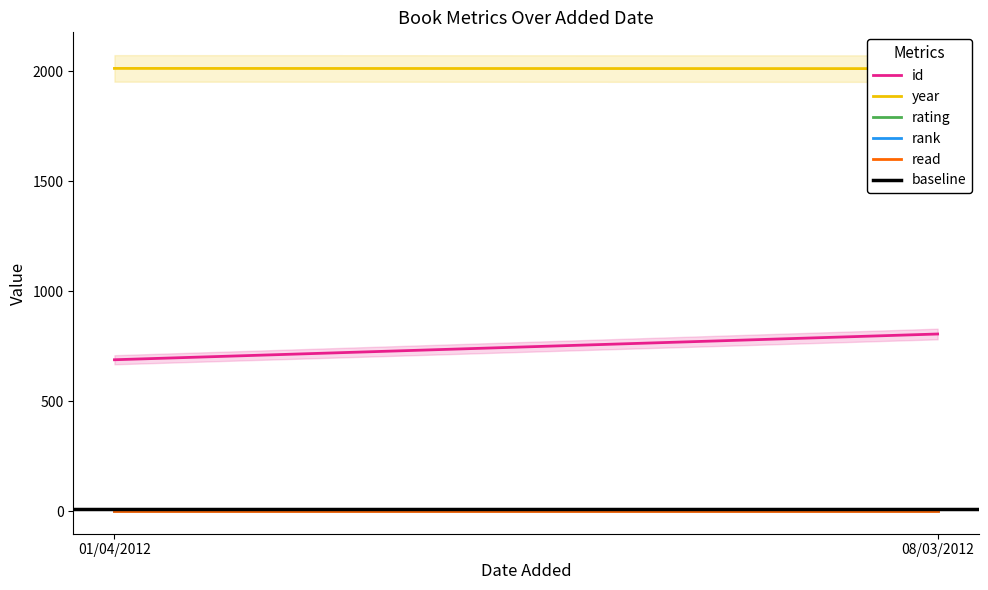

What is the difference between the highest and lowest values at 01/04/2012?

2011